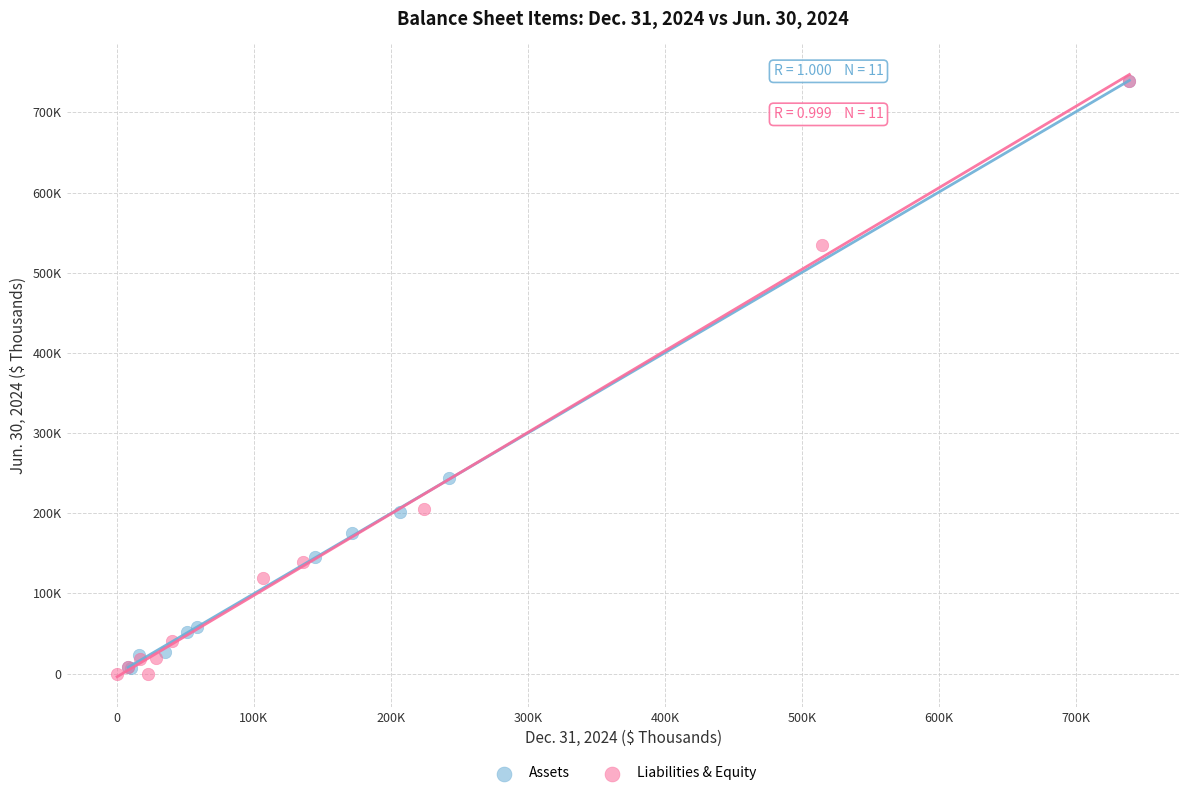

What are all the series names shown in the legend?

Assets, Liabilities & Equity